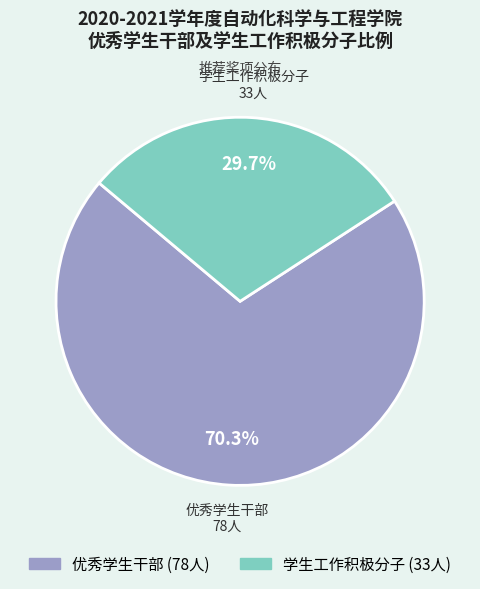

To the nearest percent, what is the difference between the largest and smallest slice percentages?

41%